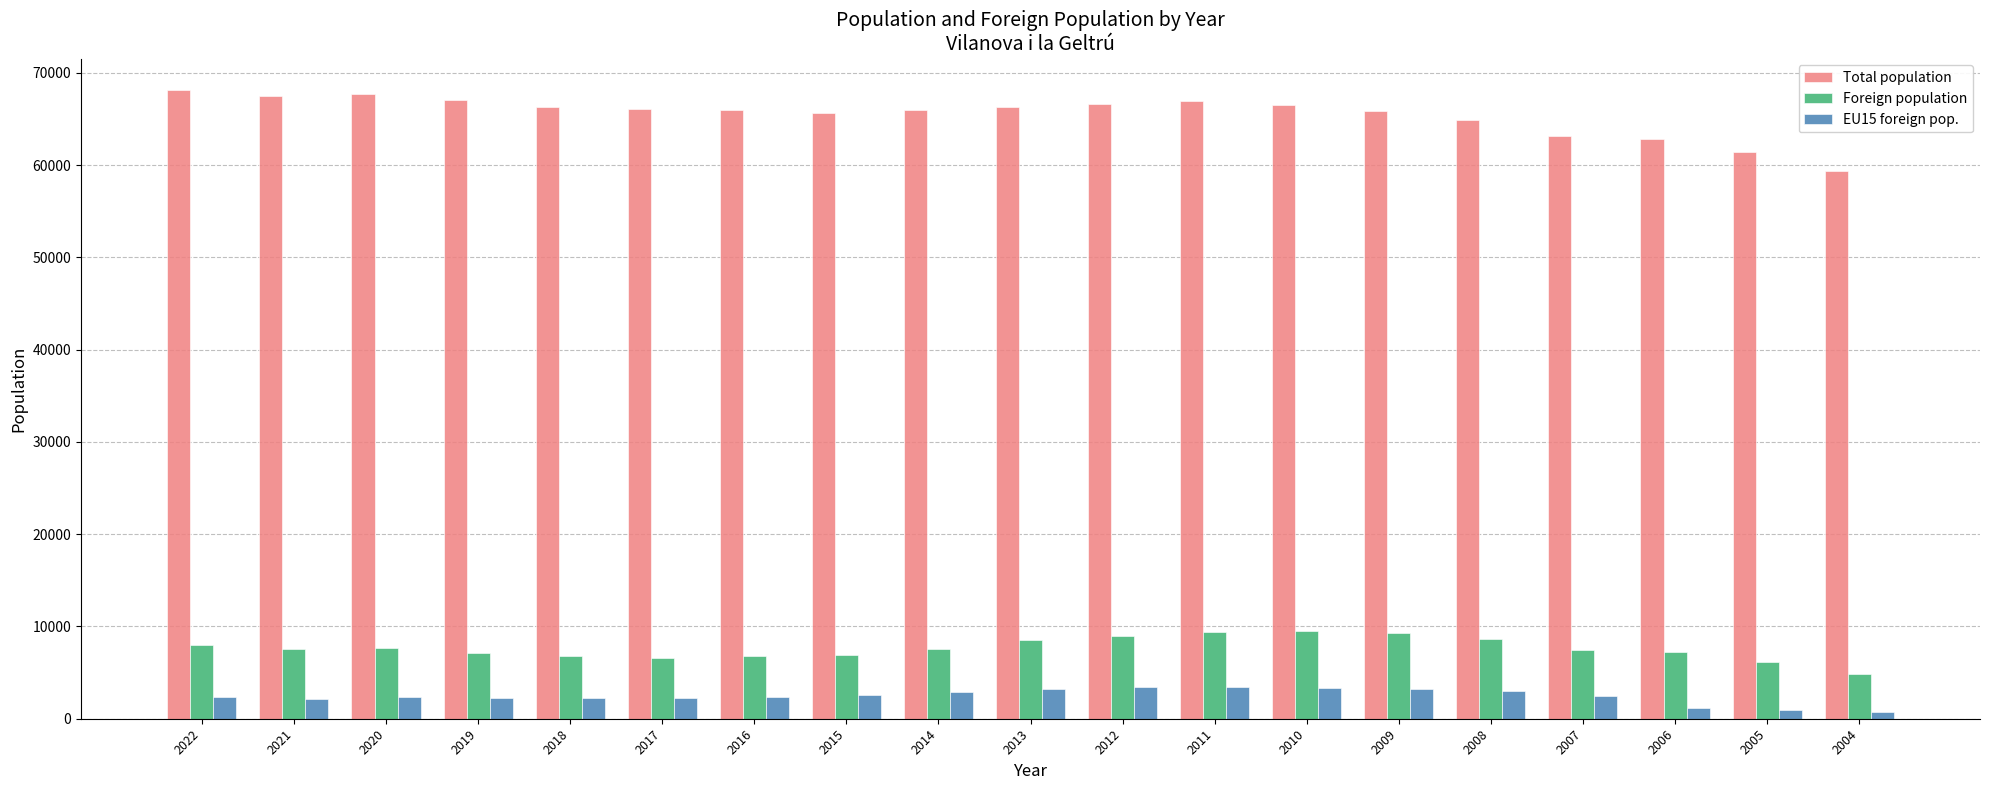

List the series in order of their peak value, highest first.

Total population, Foreign population, EU15 foreign pop.